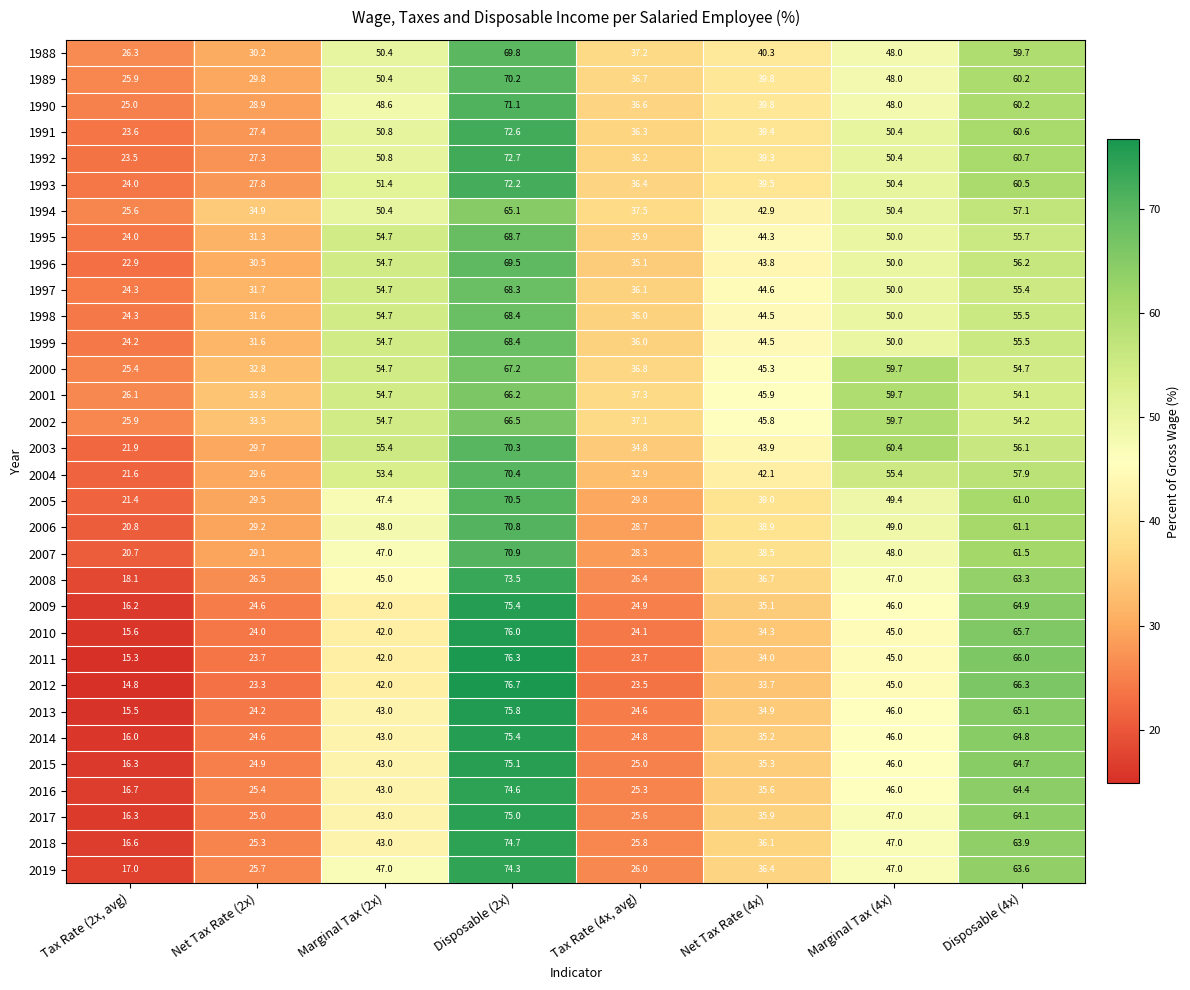

What is the spread (max minus min) of values at Marginal Tax (2x)?

13.4